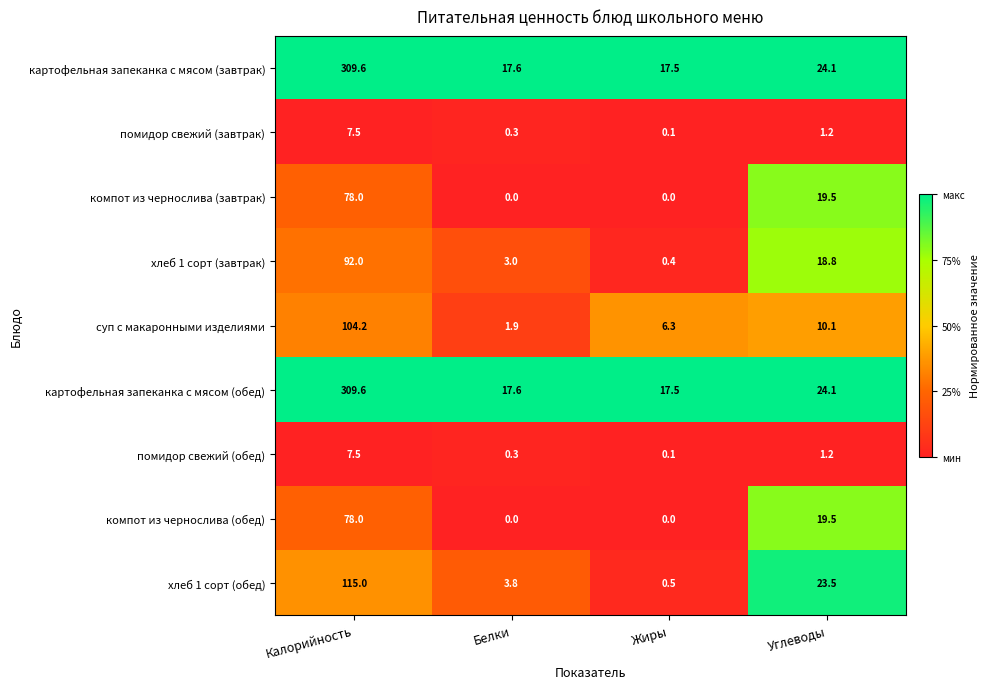

Count the компот из чернослива (обед) values in the range 0 to 78.

4